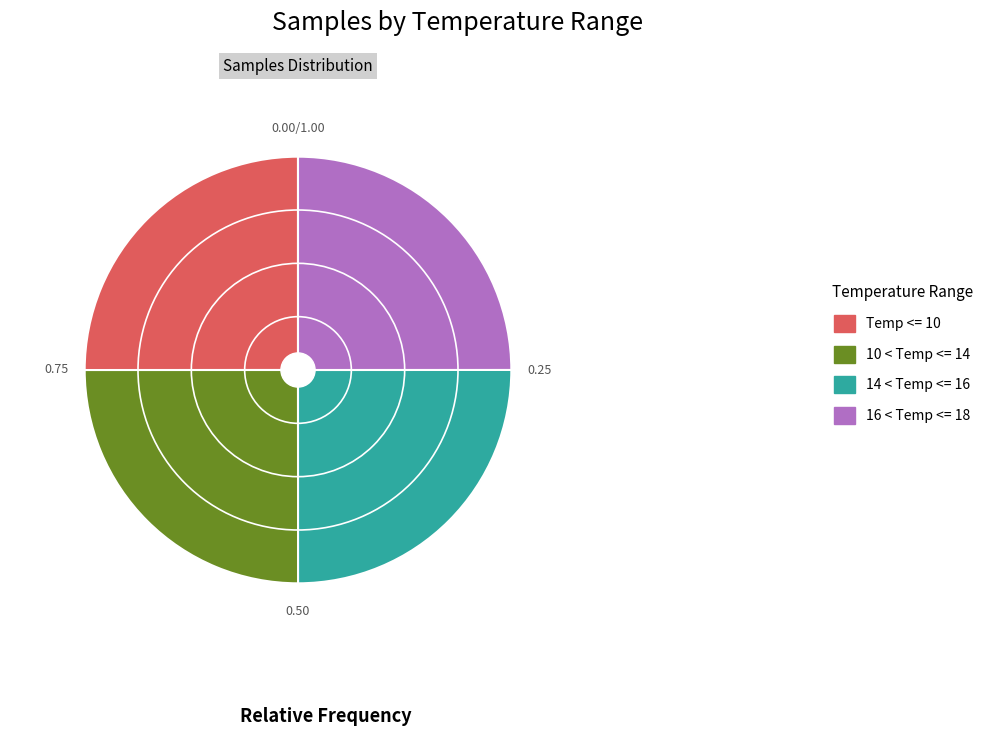

Is 14 < Temp <= 16 the majority of the pie?

No